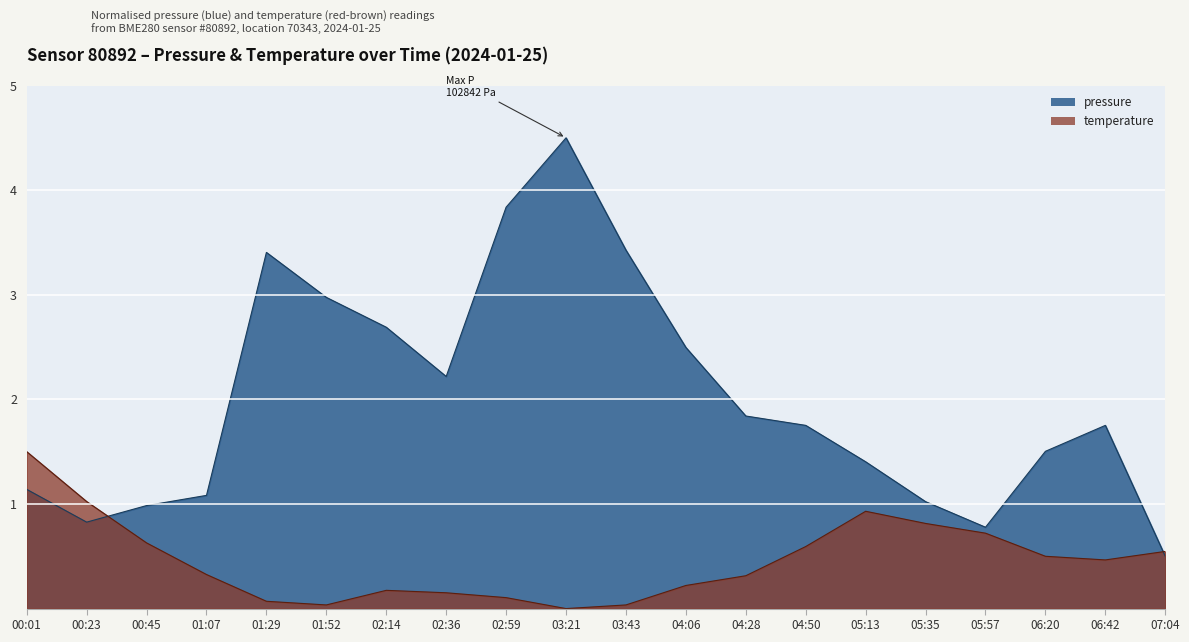

True or false: temperature has a value of 0.5 at 04:28.

False